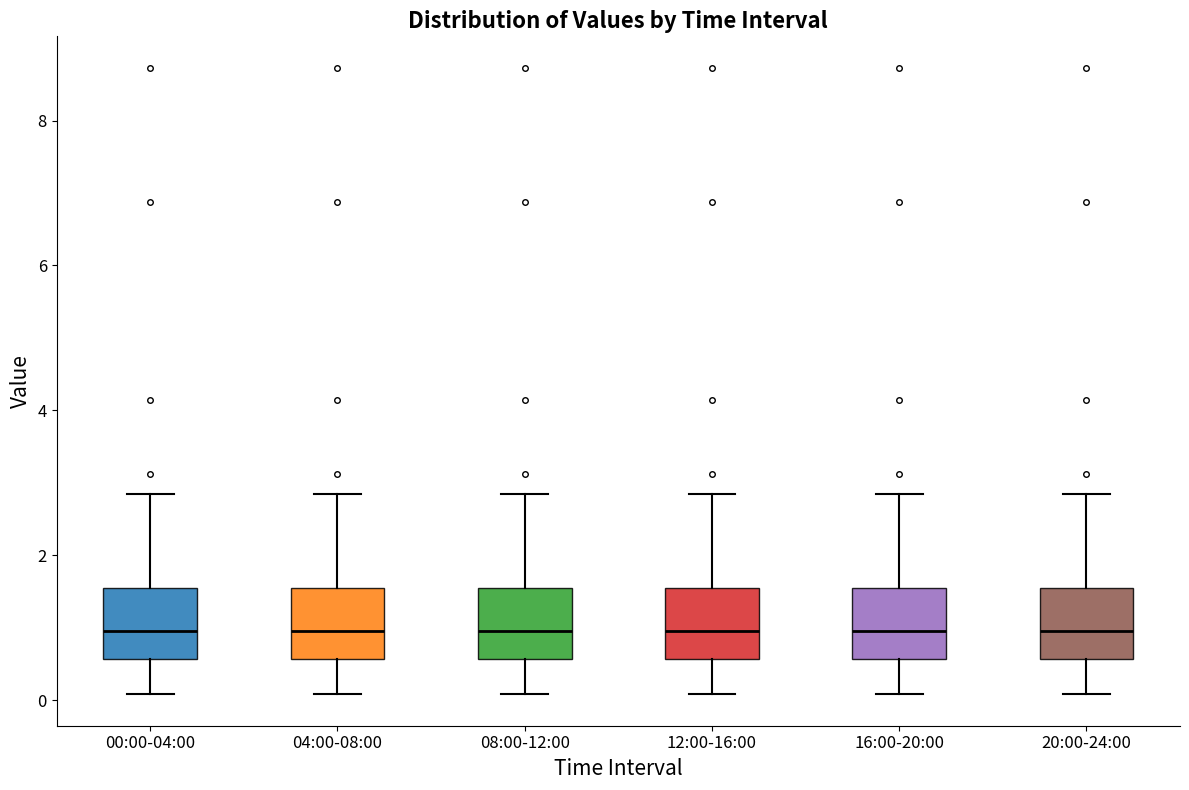

Reading left to right, transcribe this box plot: for each box, give where its median line is, the range the box spans, and where its two whiskers end, as read against the y-axis. The values are not printed on the chart, so give them approximately, as read against the axis.

00:00-04:00: median 1.0, box 0.6 to 1.6, whiskers 0.0 to 2.8
04:00-08:00: median 1.0, box 0.6 to 1.6, whiskers 0.0 to 2.8
08:00-12:00: median 1.0, box 0.6 to 1.6, whiskers 0.0 to 2.8
12:00-16:00: median 1.0, box 0.6 to 1.6, whiskers 0.0 to 2.8
16:00-20:00: median 1.0, box 0.6 to 1.6, whiskers 0.0 to 2.8
20:00-24:00: median 1.0, box 0.6 to 1.6, whiskers 0.0 to 2.8